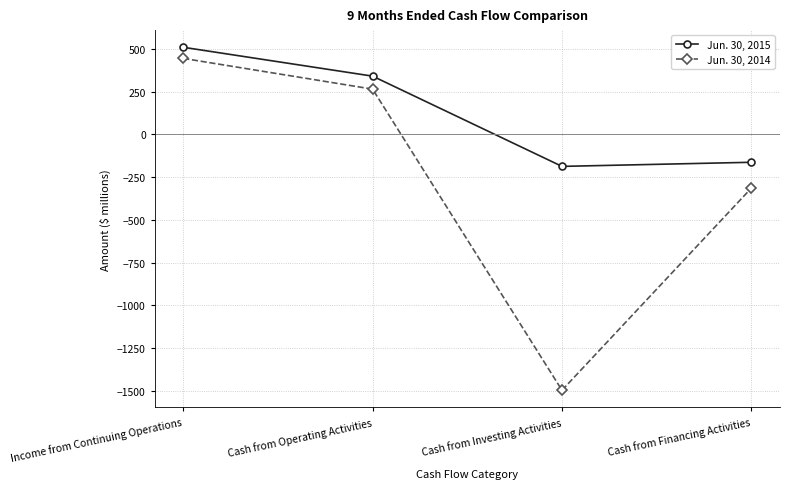

Where is the first local minimum for Jun. 30, 2015?

Cash from Investing Activities